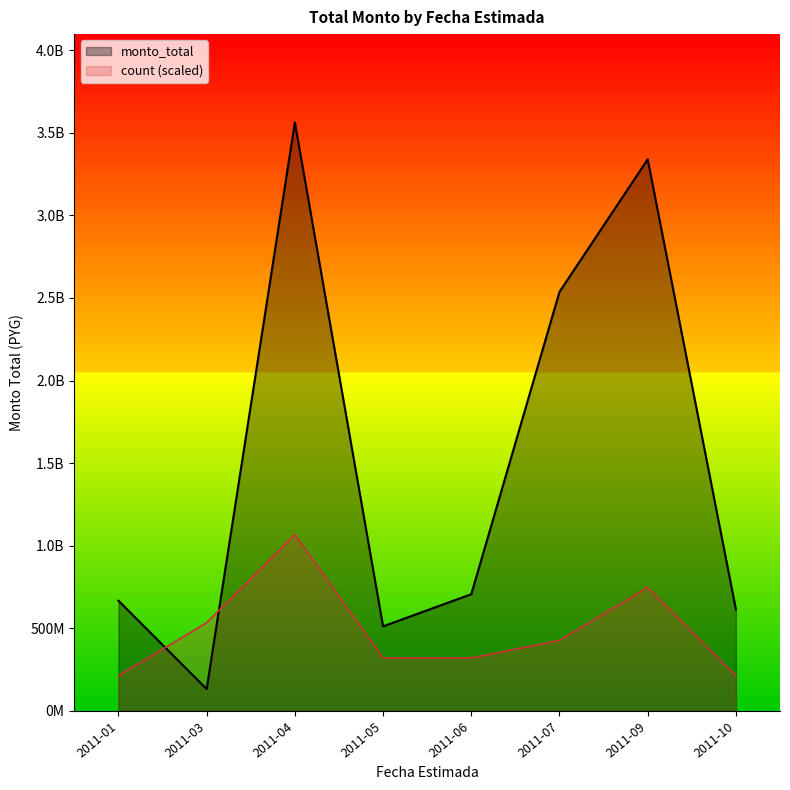

Is the value of count at 2011-03-31 greater than the value of monto_total at 2011-03-31?

No